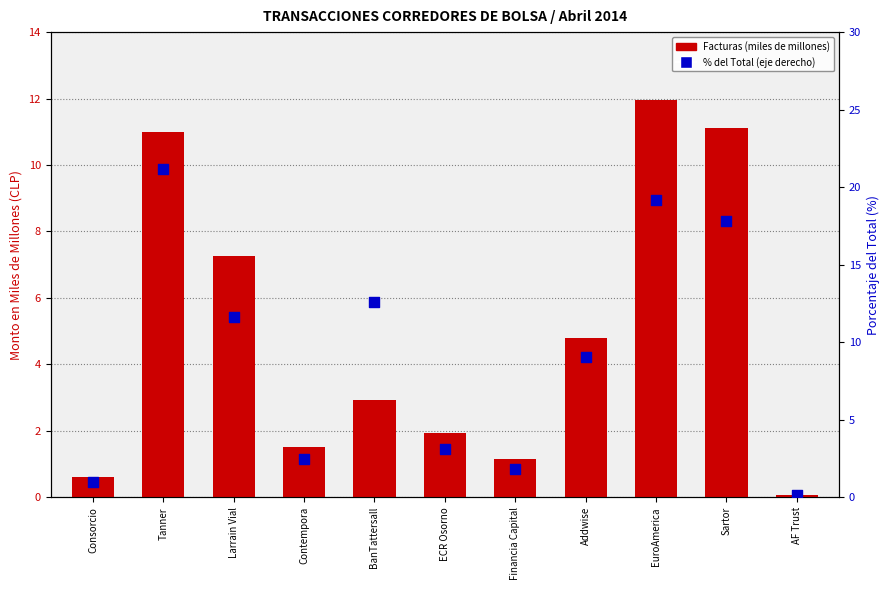

Which series contains the highest Y value?

% del Total